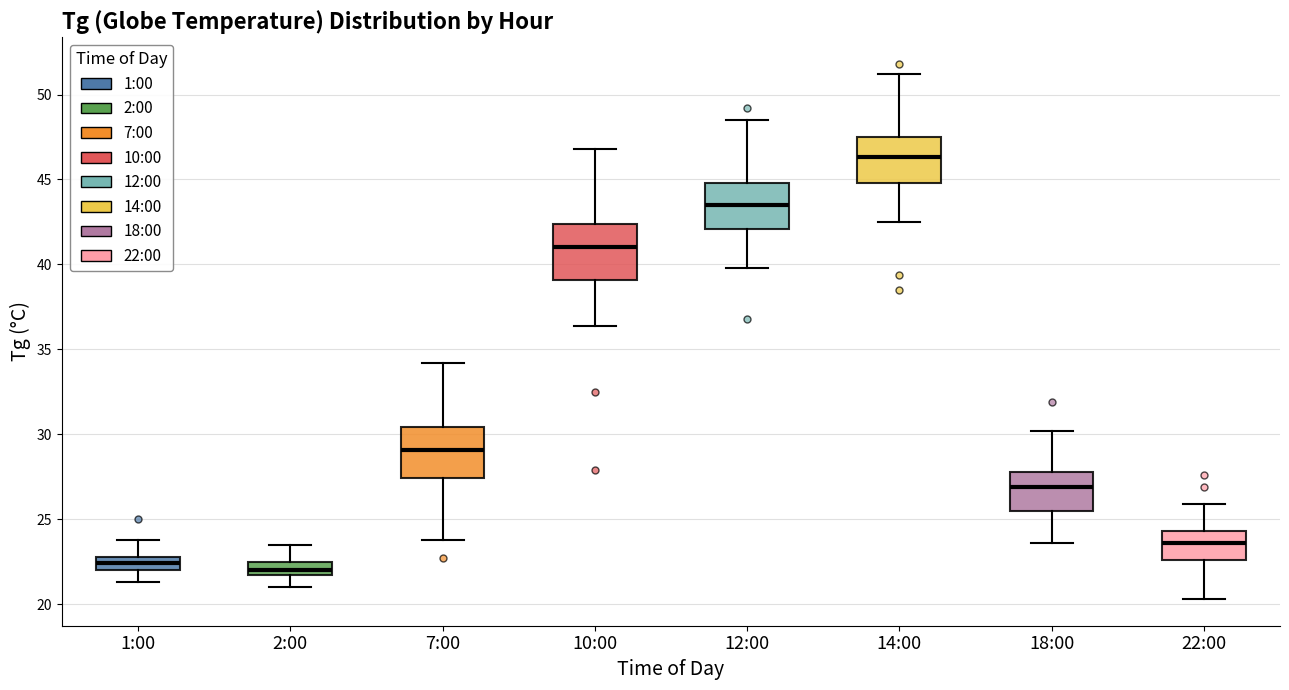

Reading left to right, transcribe this box plot: for each box, give where its median line is, the range the box spans, and where its two whiskers end, as read against the y-axis. The values are not printed on the chart, so give them approximately, as read against the axis.

1:00: median 22.5, box 22.0 to 23.0, whiskers 21.5 to 24.0
2:00: median 22.0, box 21.5 to 22.5, whiskers 21.0 to 23.5
7:00: median 29.0, box 27.5 to 30.5, whiskers 24.0 to 34.0
10:00: median 41.0, box 39.0 to 42.5, whiskers 36.5 to 47.0
12:00: median 43.5, box 42.0 to 45.0, whiskers 40.0 to 48.5
14:00: median 46.5, box 45.0 to 47.5, whiskers 42.5 to 51.0
18:00: median 27.0, box 25.5 to 28.0, whiskers 23.5 to 30.0
22:00: median 23.5, box 22.5 to 24.5, whiskers 20.5 to 26.0